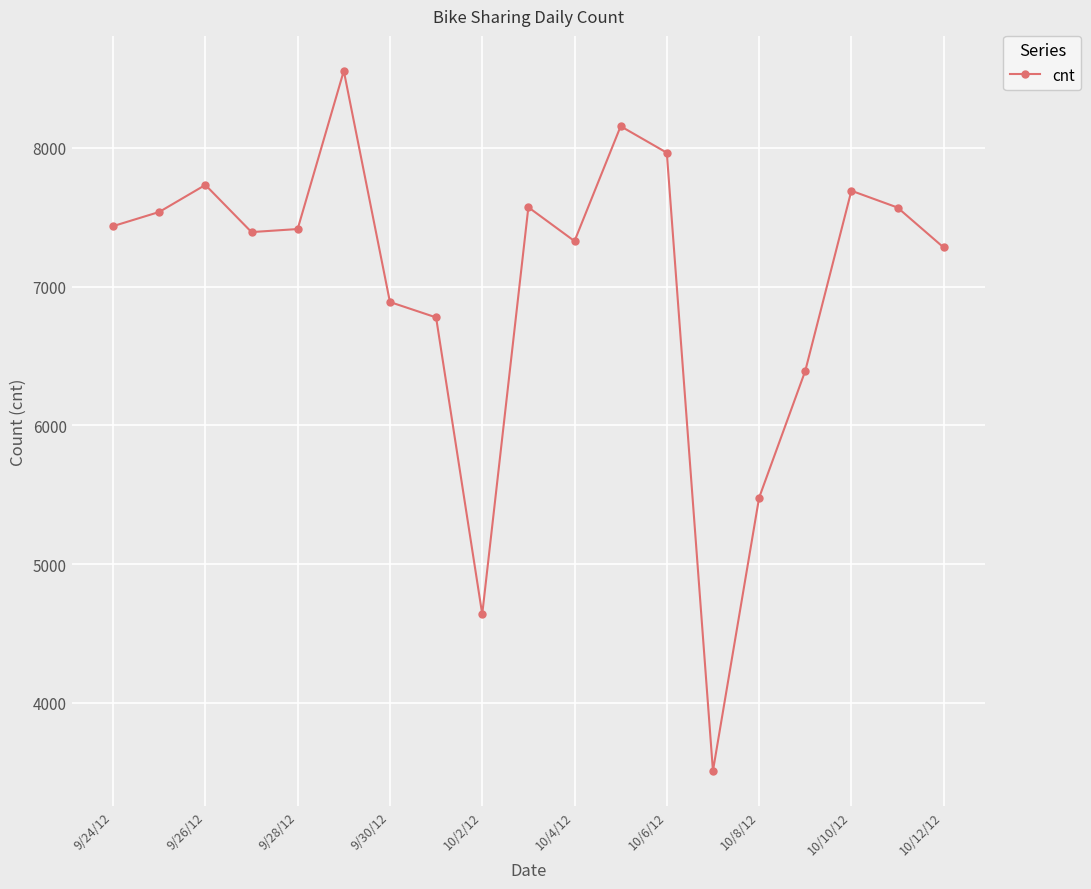

What is the value of the 4th point from the left?

7393